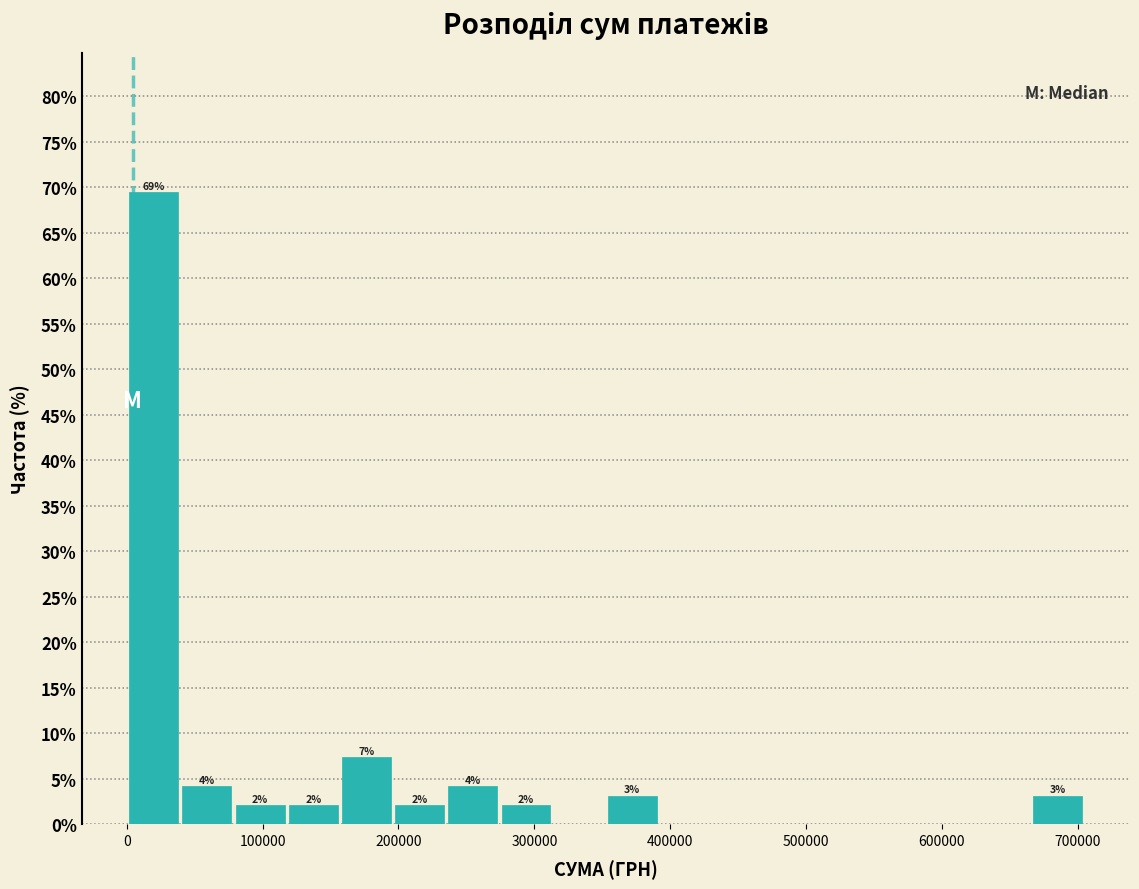

Around what value on the x-axis is the tallest bar? Give the approximate position of its centre, as read against the axis.

20000